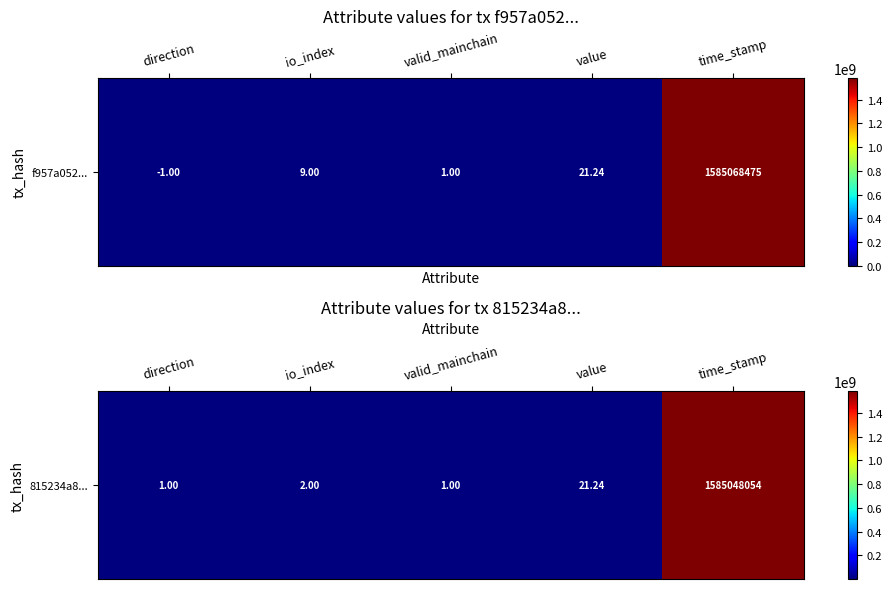

Which label corresponds to the smallest value in the chart?

direction